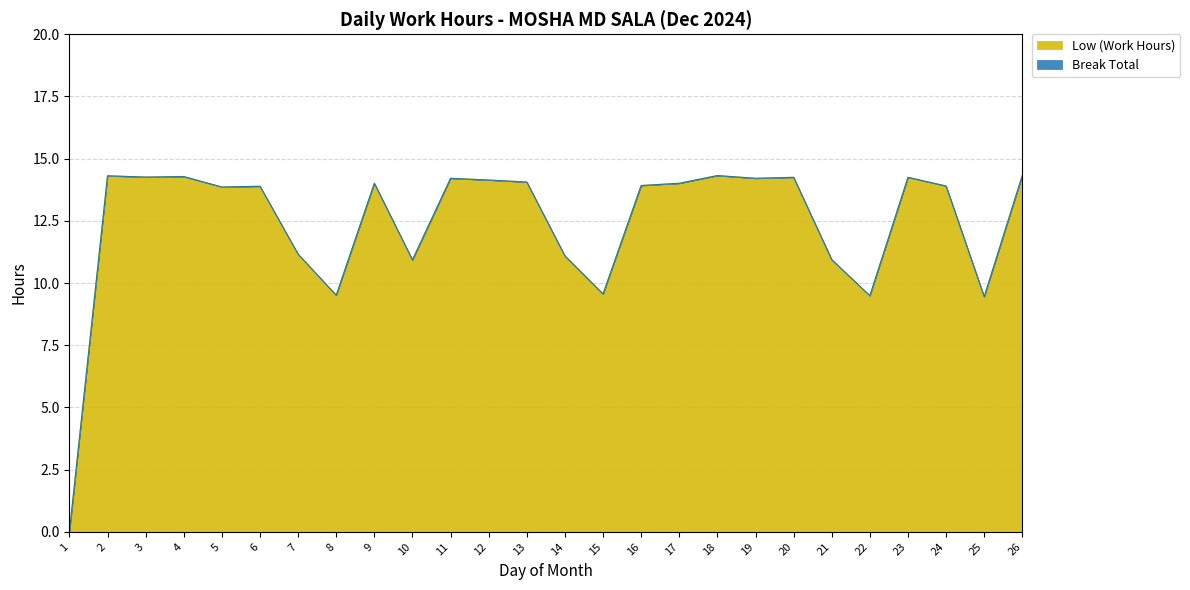

What is the value of the 12th point from the left?

14.1